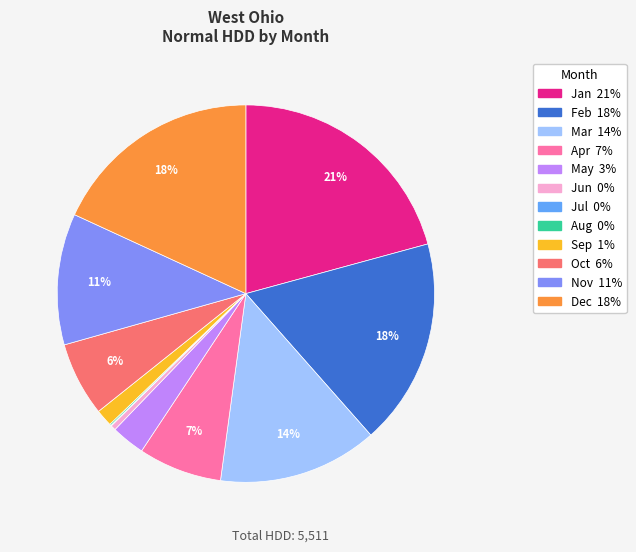

The May slice represents 3% of the pie. True or false?

True